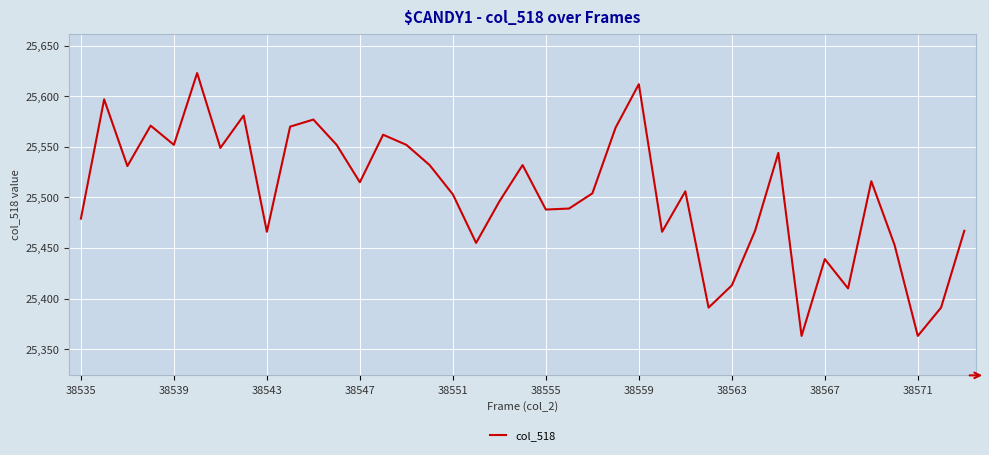

Count the number of data series in this chart.

1